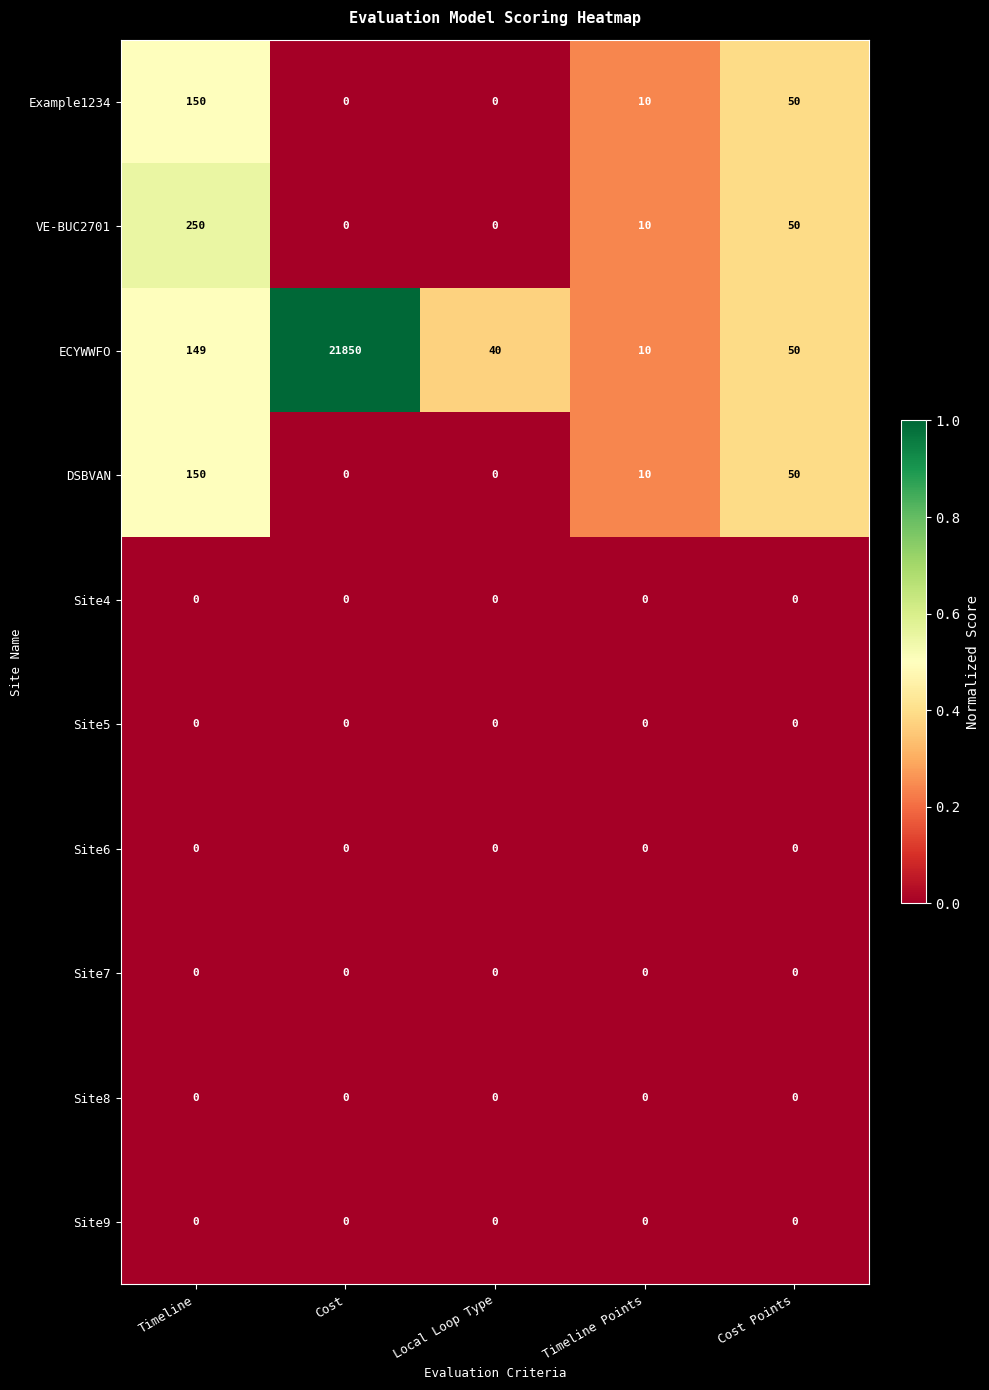

True or false: VE-BUC2701 has a value of 0 at Local Loop Type.

True